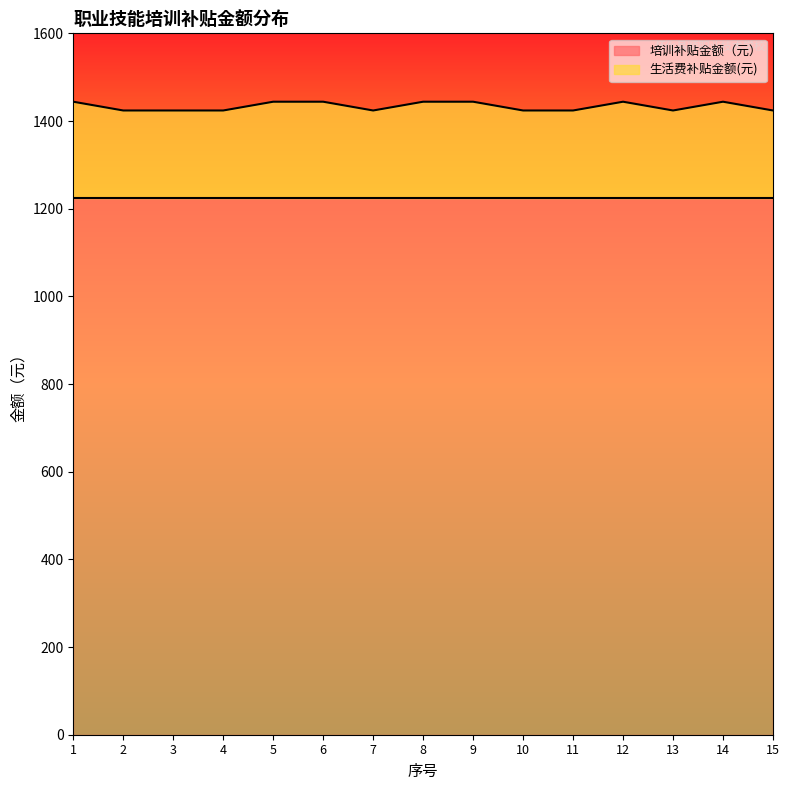

Reading left to right, extract all data points from this chart.

1=1444	2=1424	3=1424	4=1424	5=1444	6=1444	7=1424	8=1444	9=1444	10=1424	11=1424	12=1444	13=1424	14=1444	15=1424